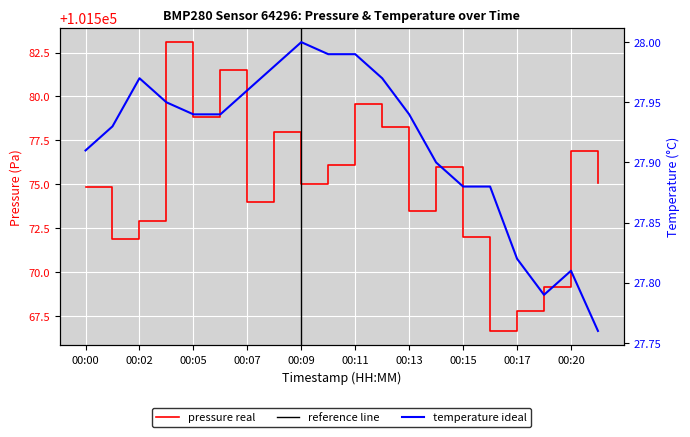

Reading left to right, extract all data points from this chart.

pressure: 101574.8	101571.9	101572.9	101583.1	101578.8	101581.5	101574.0	101578.0	101575.0	101576.1	101579.6	101578.3	101573.5	101576.0	101572.0	101566.7	101567.8	101569.2	101576.9	101575.1
temperature: 27.9	27.9	28.0	27.9	27.9	27.9	28.0	28.0	28.0	28.0	28.0	28.0	27.9	27.9	27.9	27.9	27.8	27.8	27.8	27.8